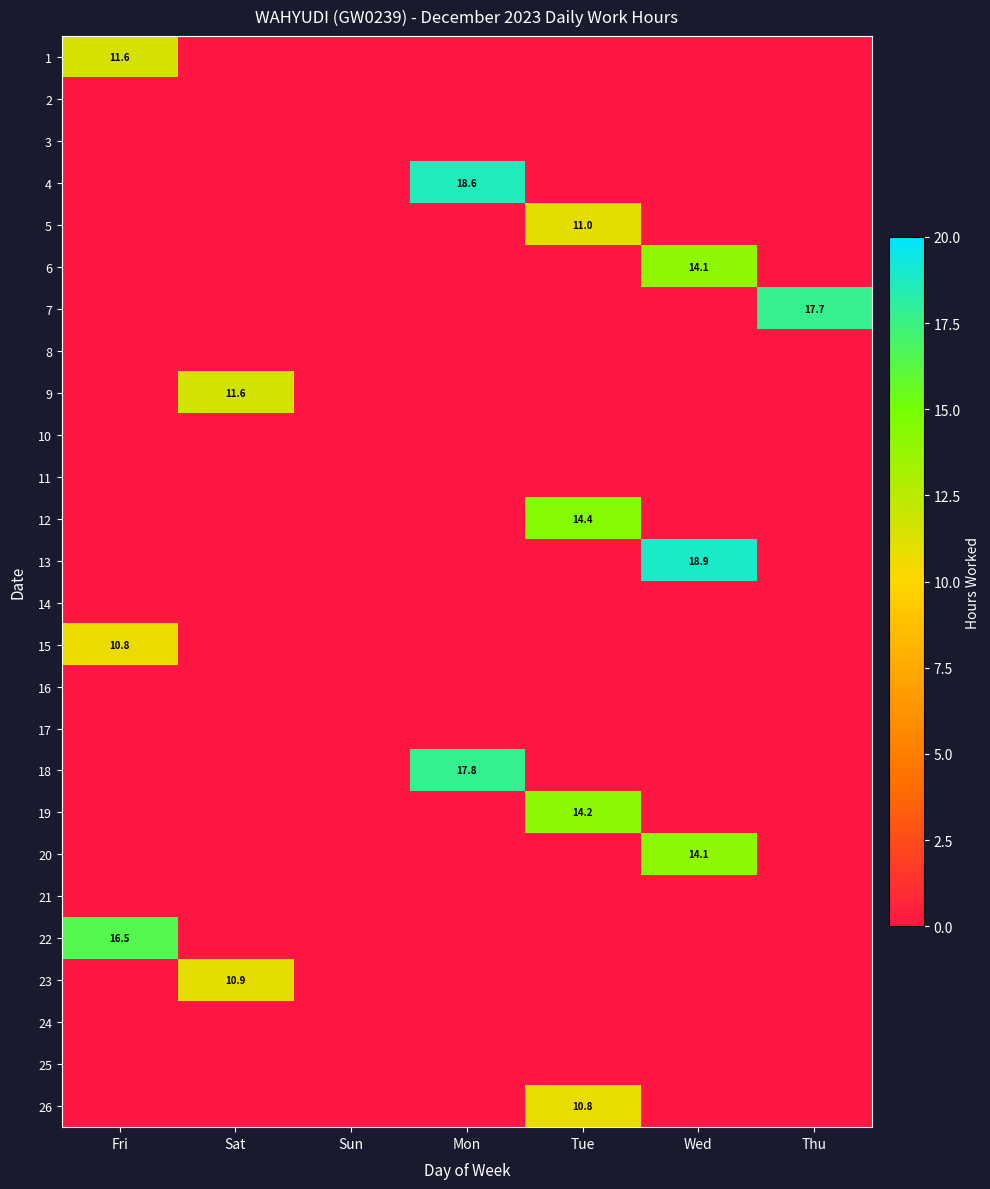

The 6 series shows 0.0 at Tue. True or false?

True